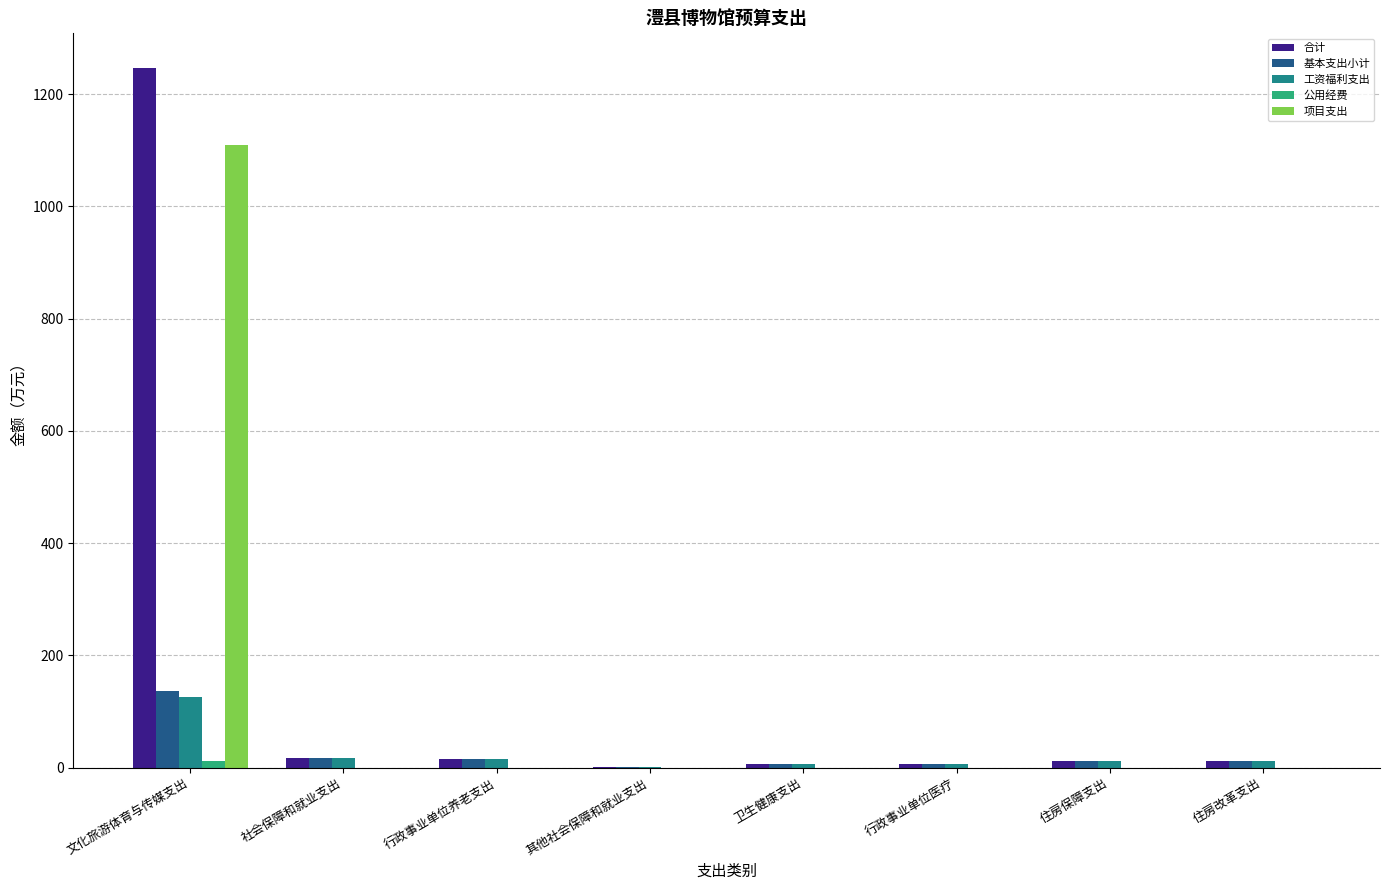

The value of 工资福利支出 at 文化旅游体育与传媒支出 is 67.2. True or false?

False